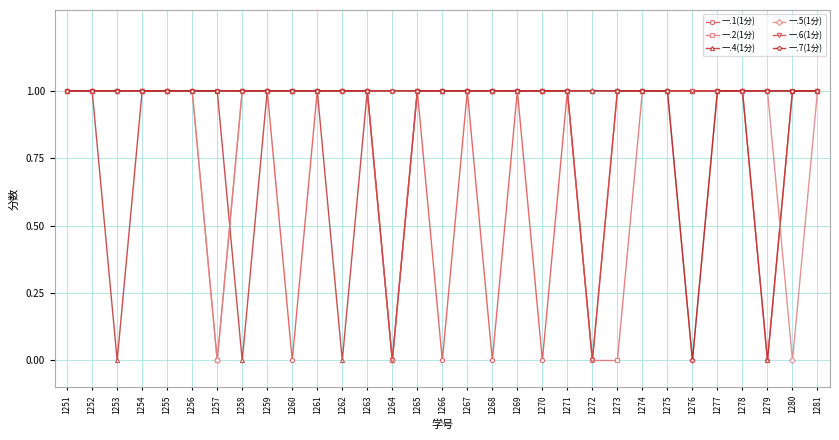

What is the total value across all series at 1256?

6